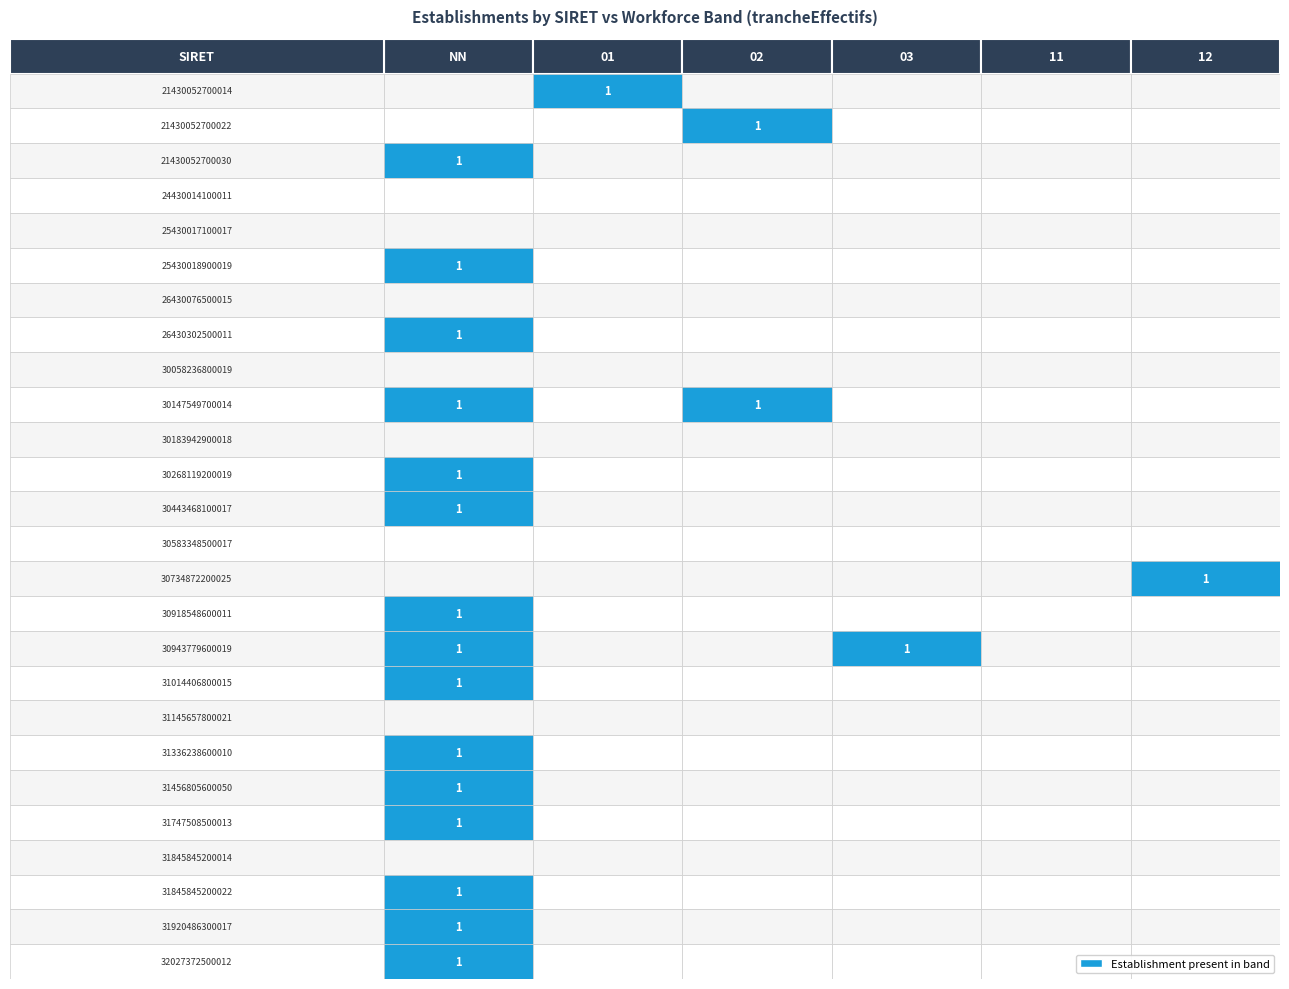

What is the maximum value shown in the chart?

1